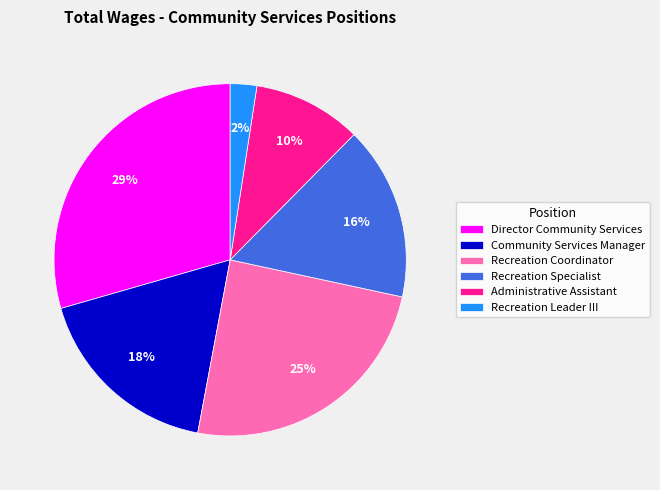

Which category has the smallest portion of the pie?

Recreation Leader III